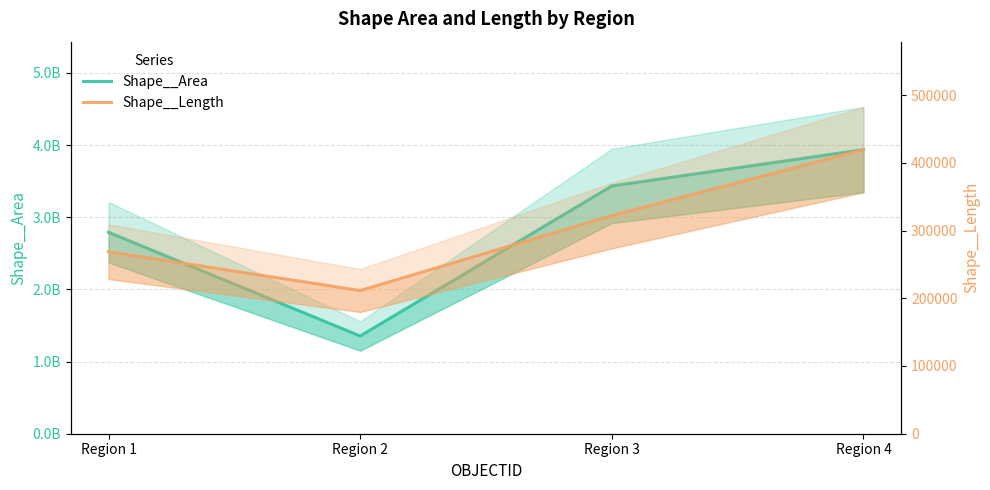

What is the sum of the Shape__Length values at Region 4 and Region 3?

741529.3